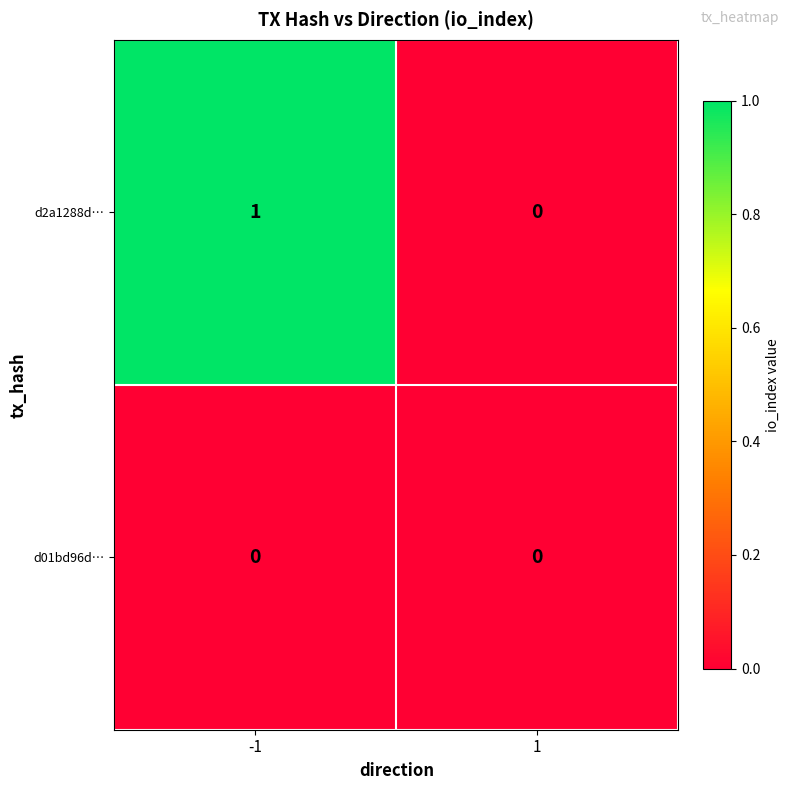

Rank the series by their maximum value, from lowest to highest.

d01bd96d…, d2a1288d…